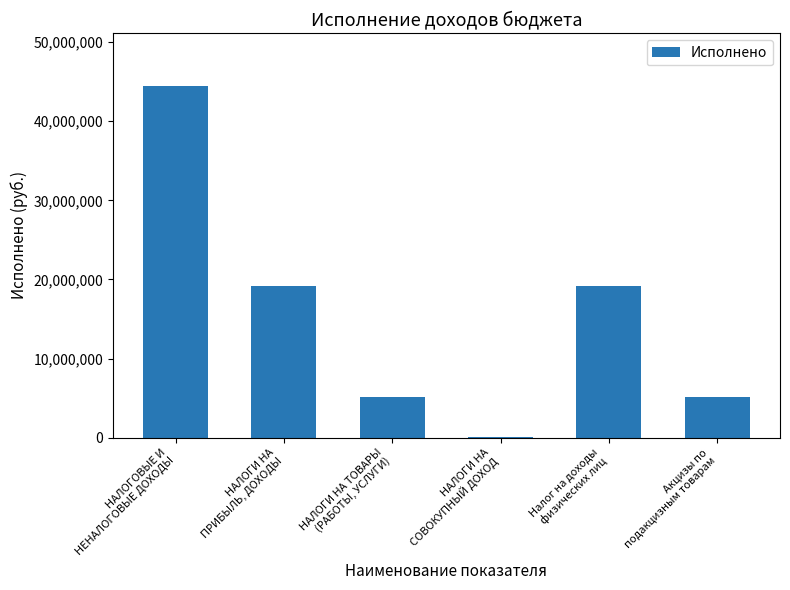

What is the sum of all values?

93048860.2